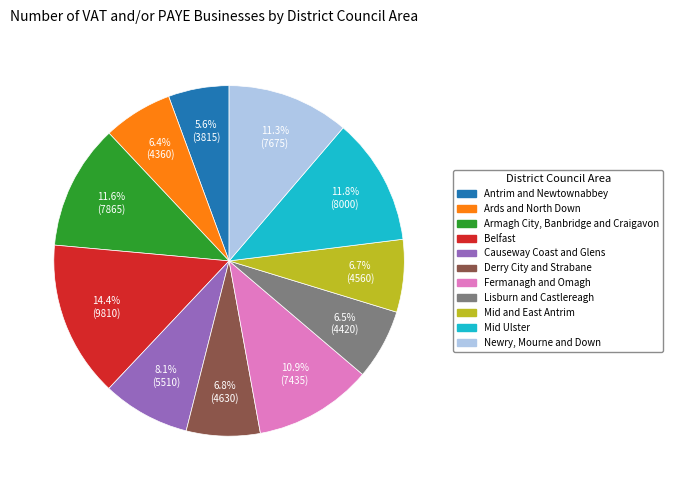

Is it true that Causeway Coast and Glens is 8% of the pie?

True